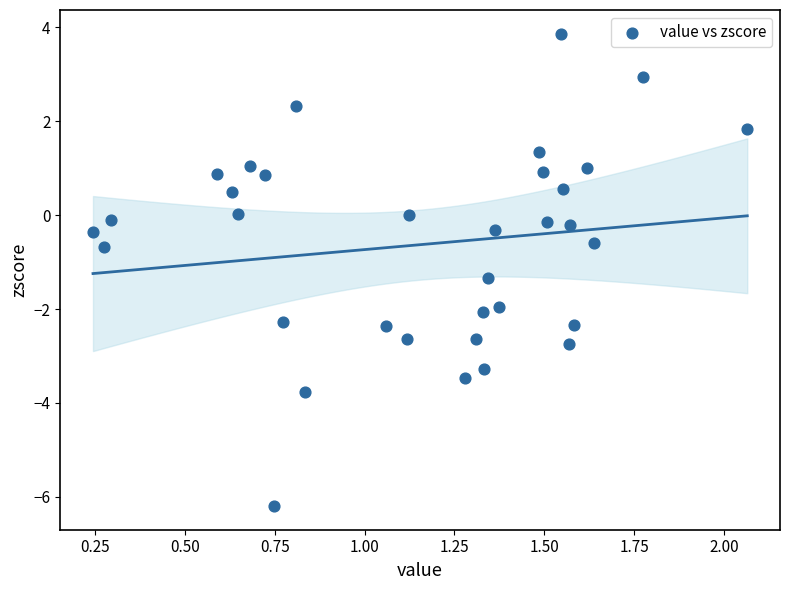

What is the range of X values (max minus min)?

1.8